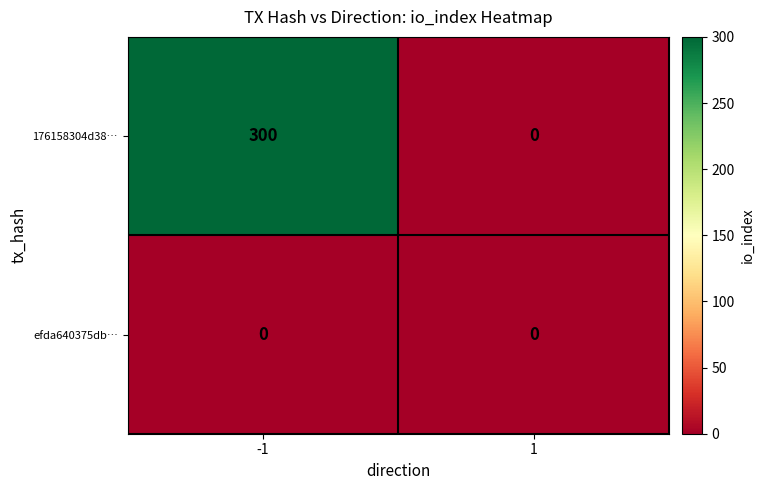

Reading left to right, transcribe all the data shown in this chart.

176158304d38…: -1=300	1=0
efda640375db…: -1=0	1=0